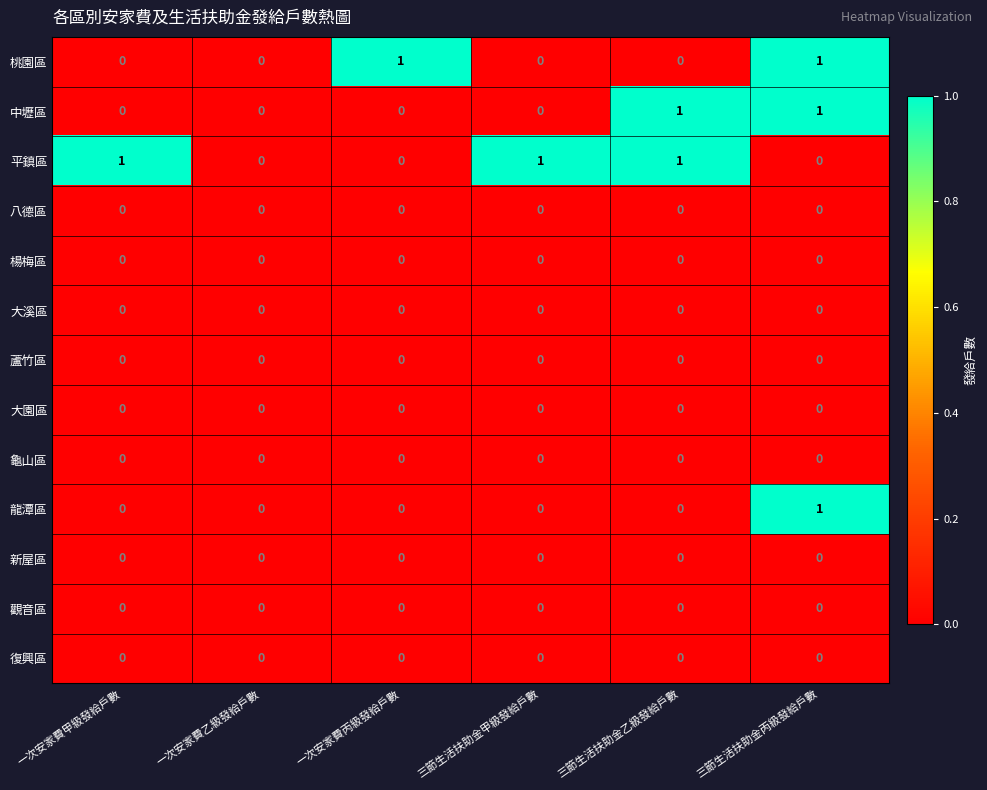

How many 平鎮區 values are between 0 and 1?

6